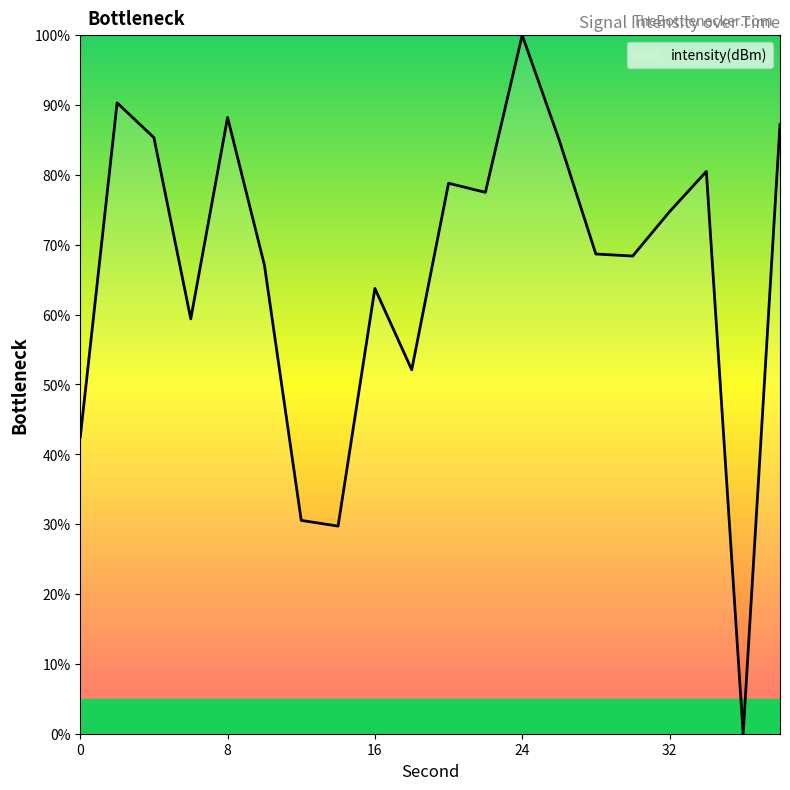

How many lines are shown in the chart?

1